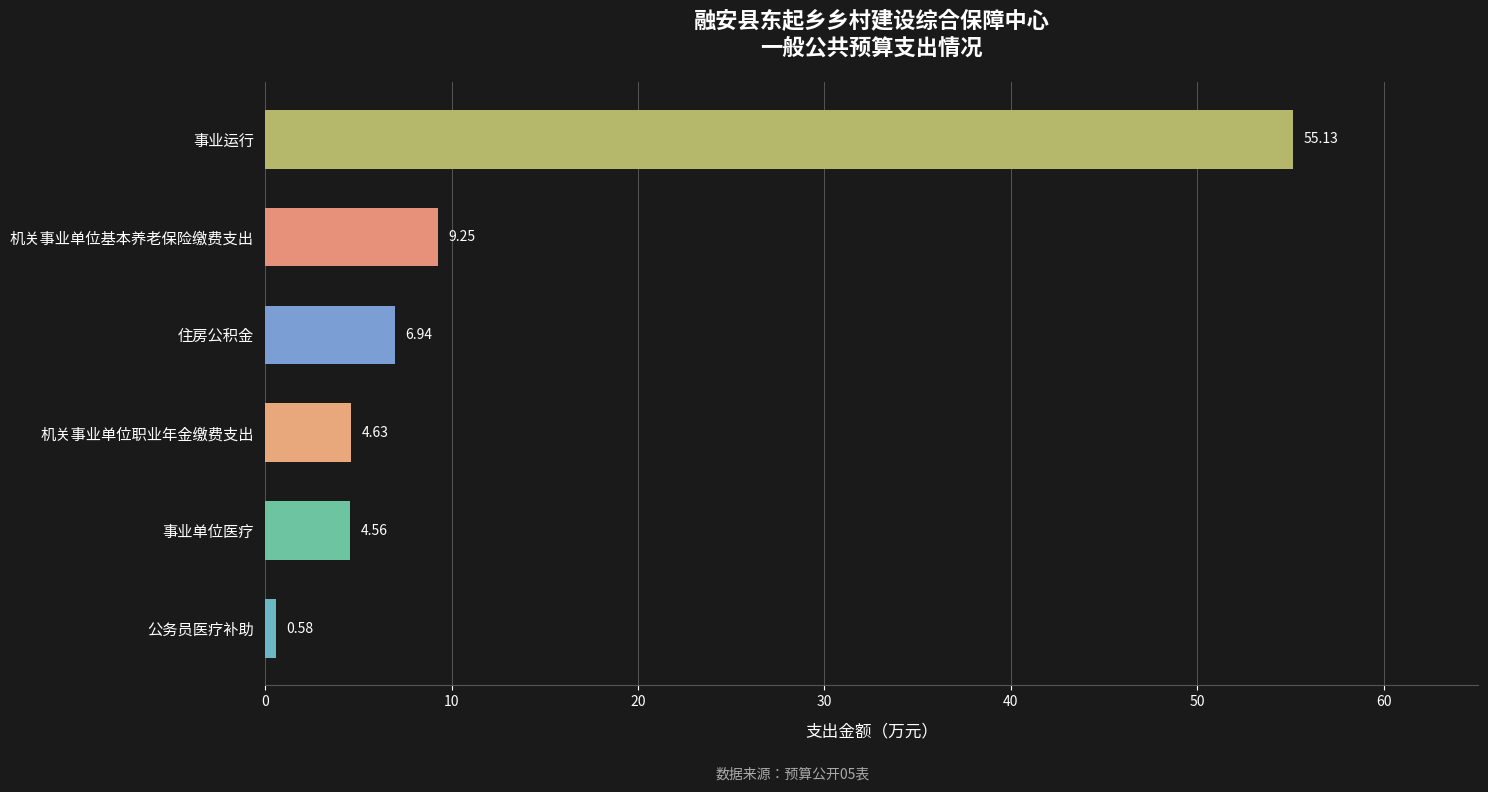

What is the label of the 1st bar from the bottom?

公务员医疗补助